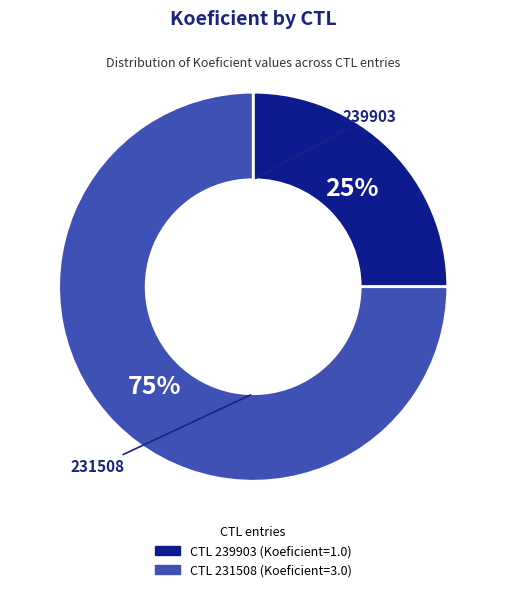

Is there any slice that represents more than half of the pie?

Yes